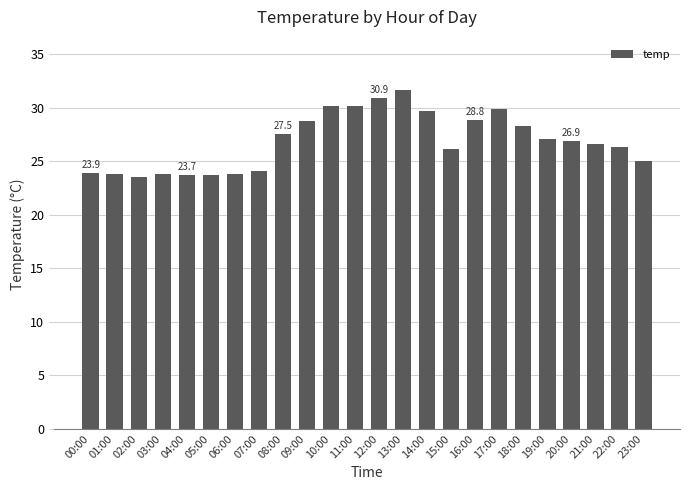

What is the label of the 19th bar from the left?

18:00